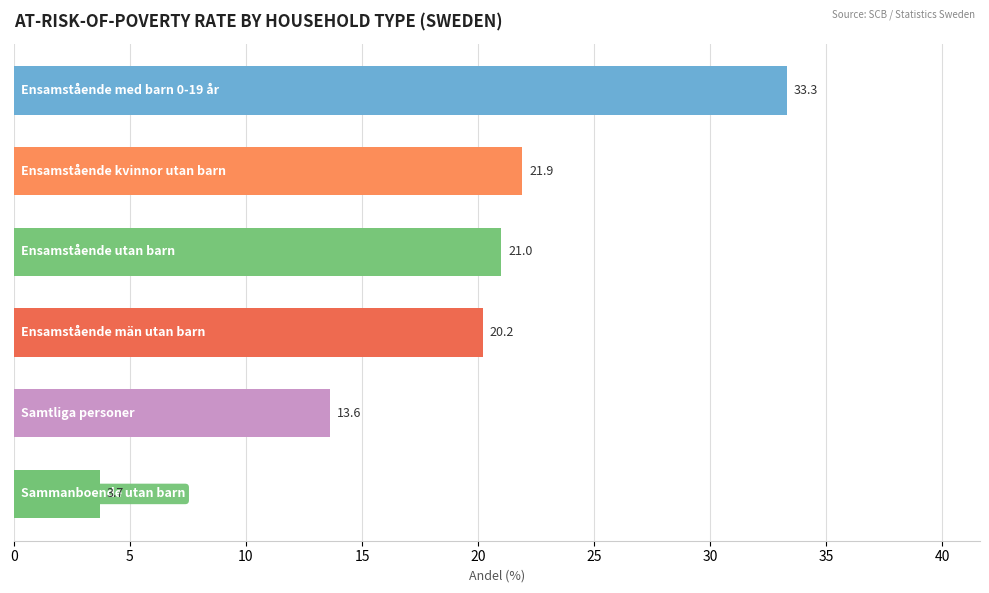

What is the sum of all values?

113.7